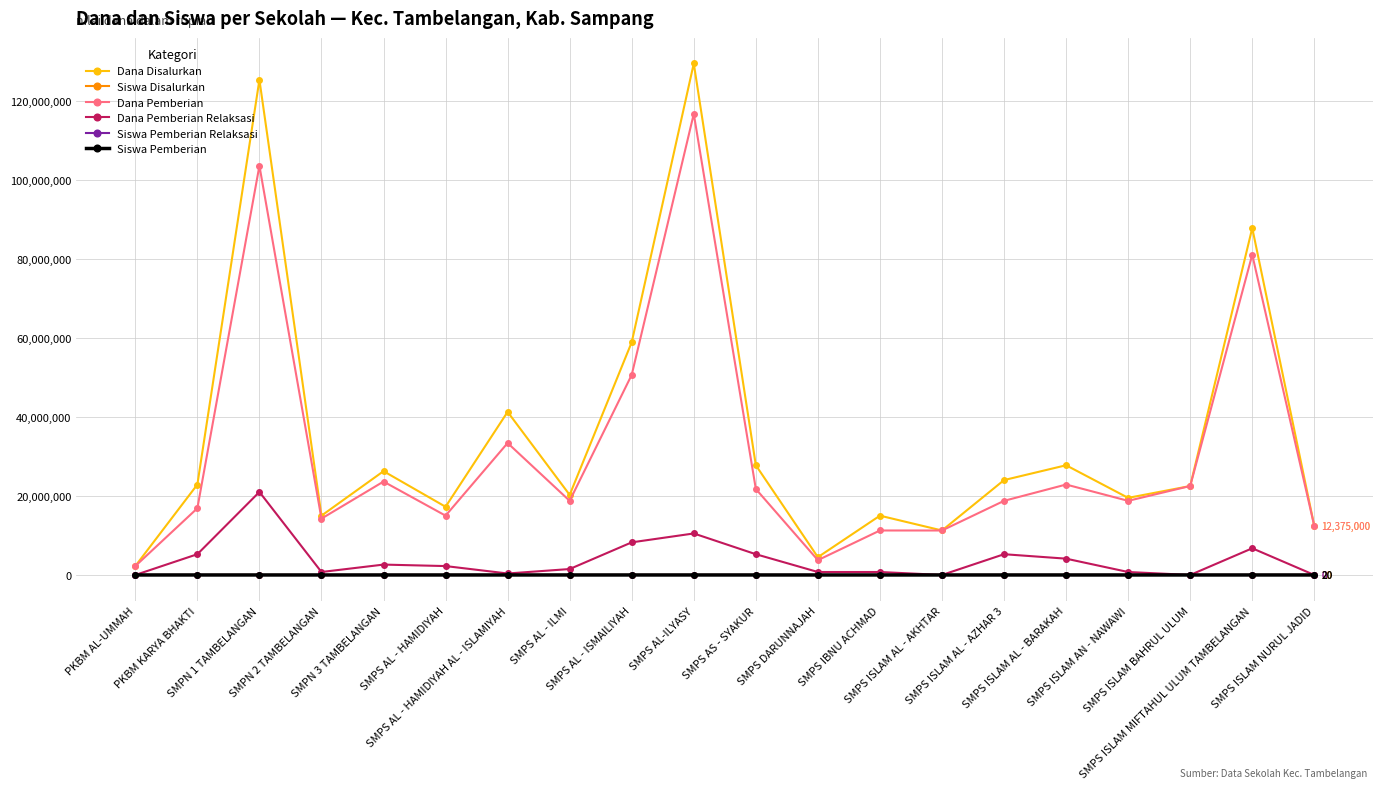

True or false: Dana Pemberian Relaksasi has more than 1 interior local peaks.

True